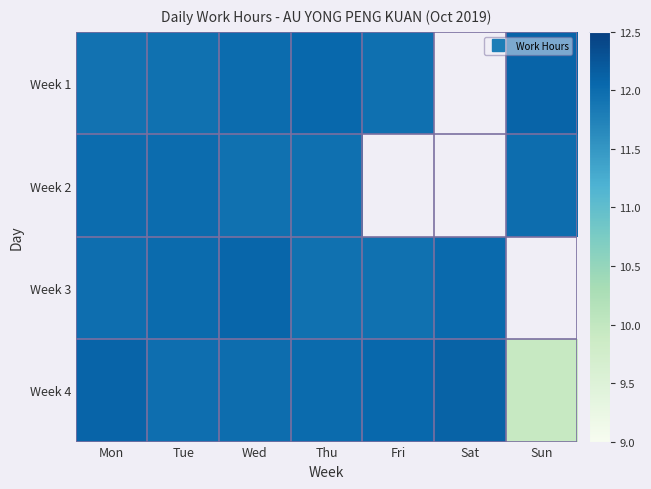

Rank the series at Fri from lowest to highest value.

Week 1, Week 2, Week 3, Week 4